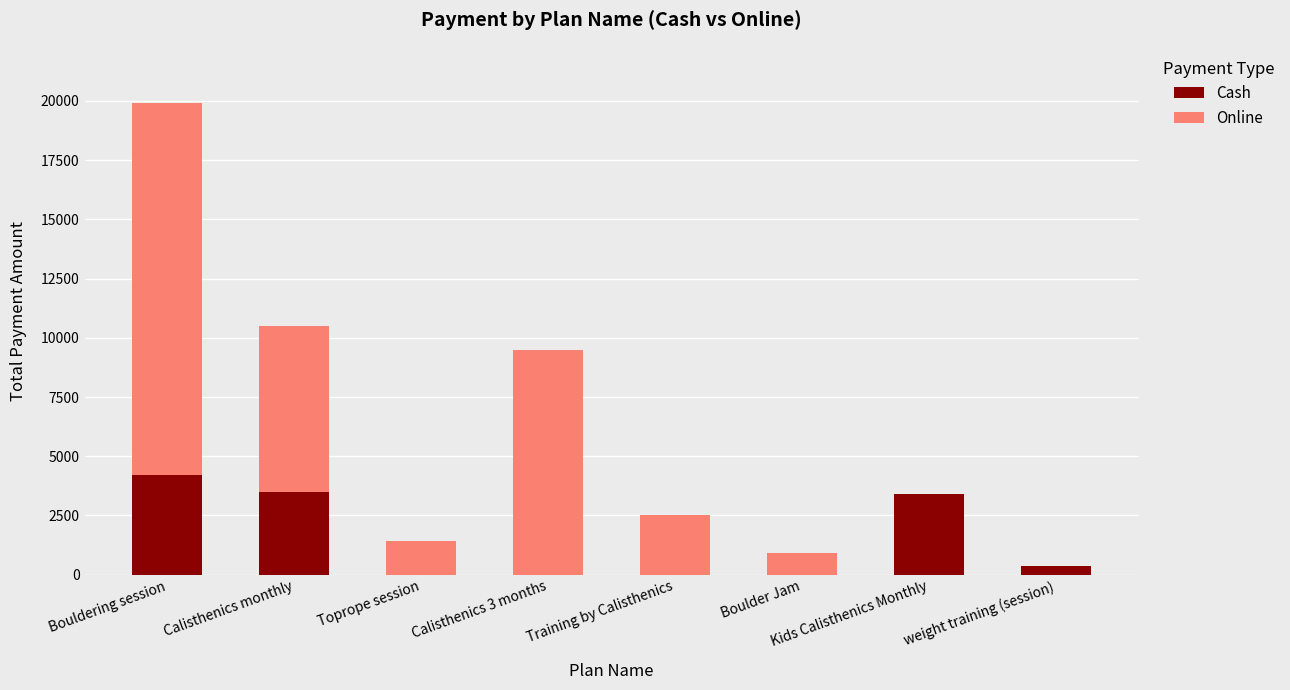

What is the maximum value for Cash?

4200